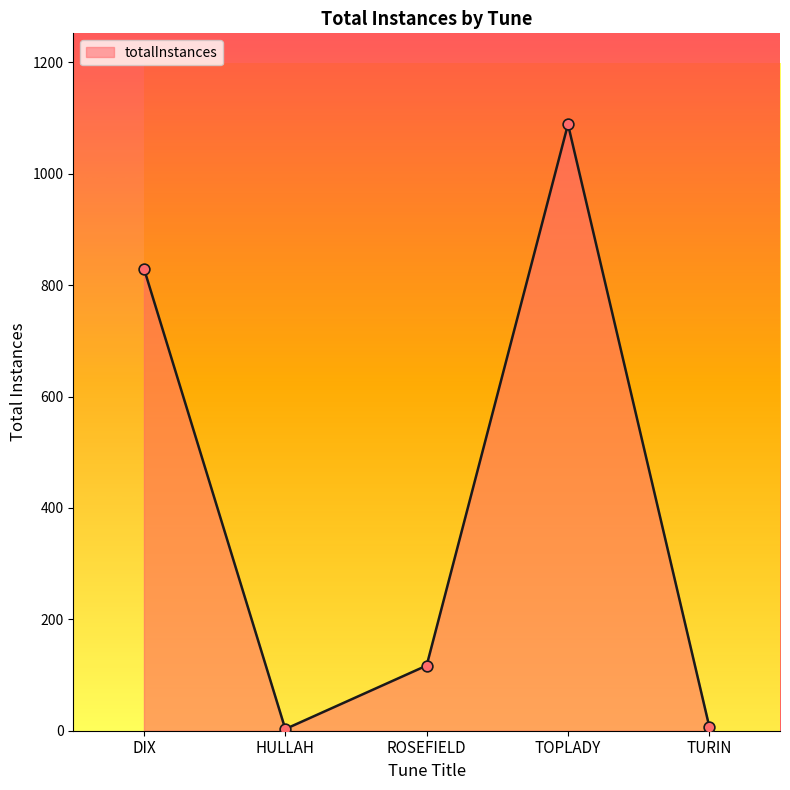

What is the ratio of the value at TURIN to the value at ROSEFIELD?

0.1